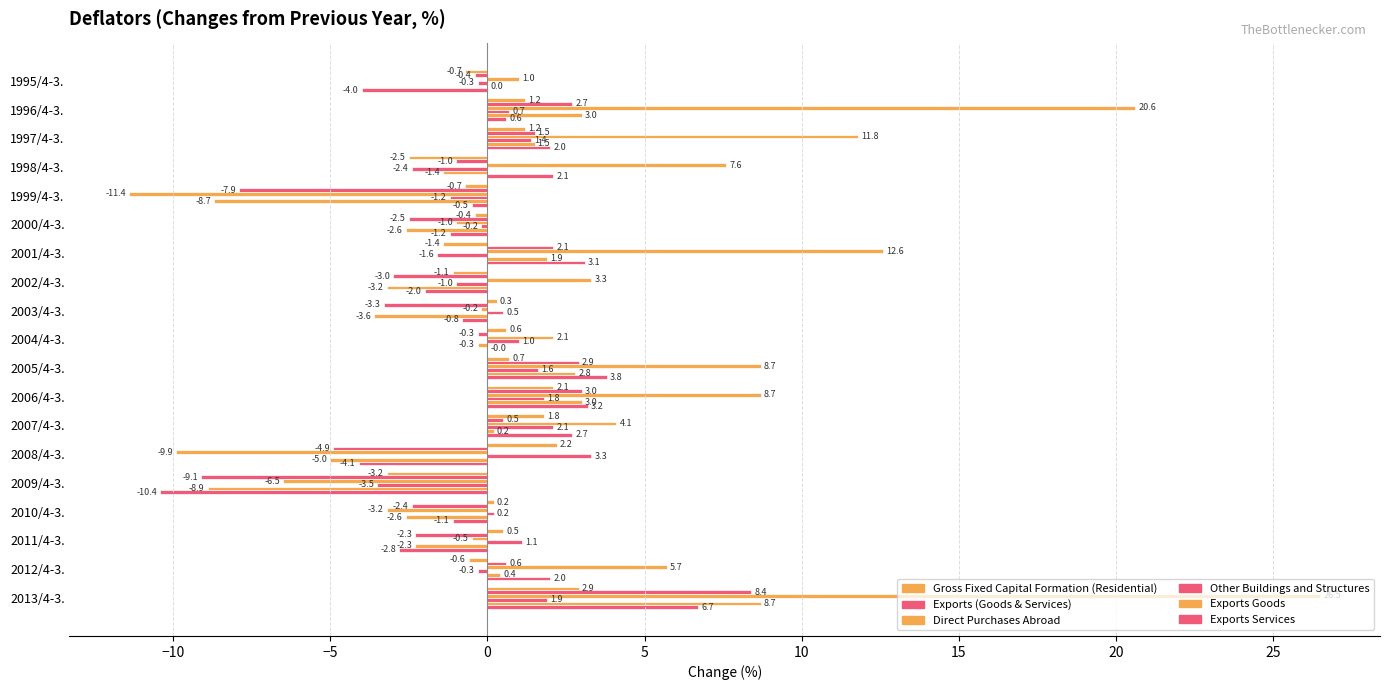

Which series has the largest range (max minus min)?

Direct Purchases Abroad